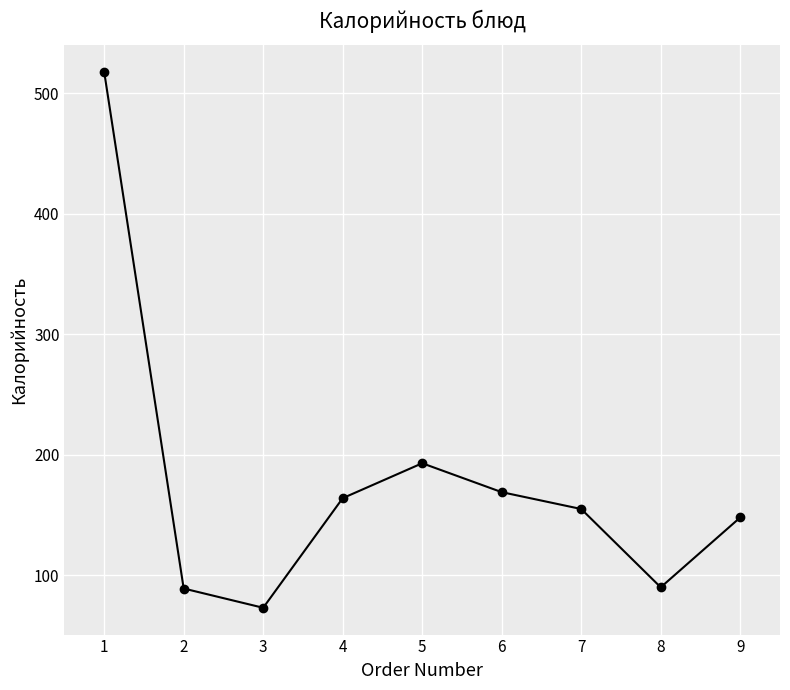

The value at 3 is 73. True or false?

True